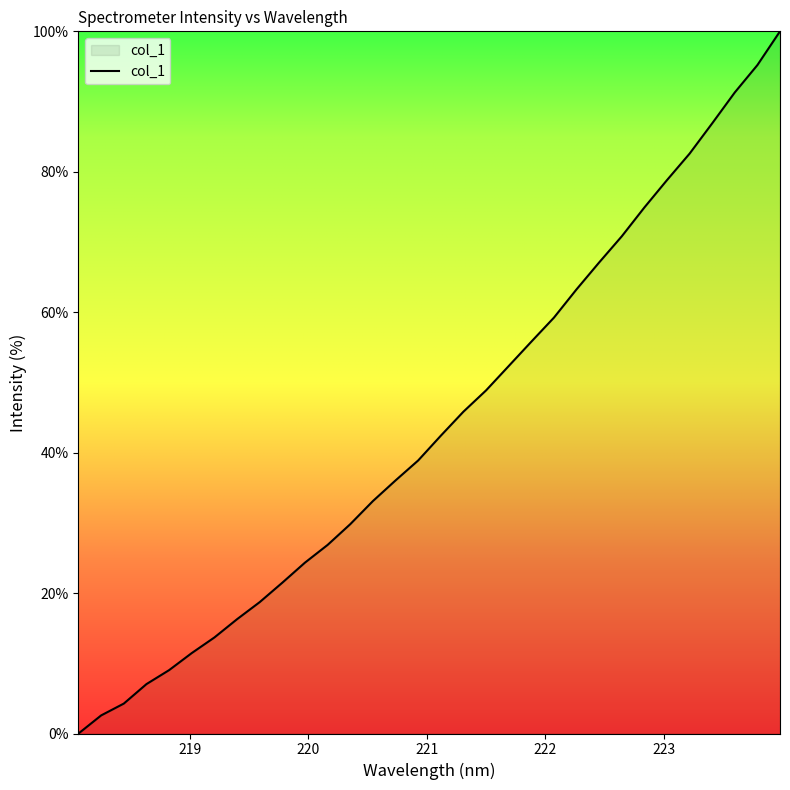

What is the difference between the maximum and minimum values?

100.0